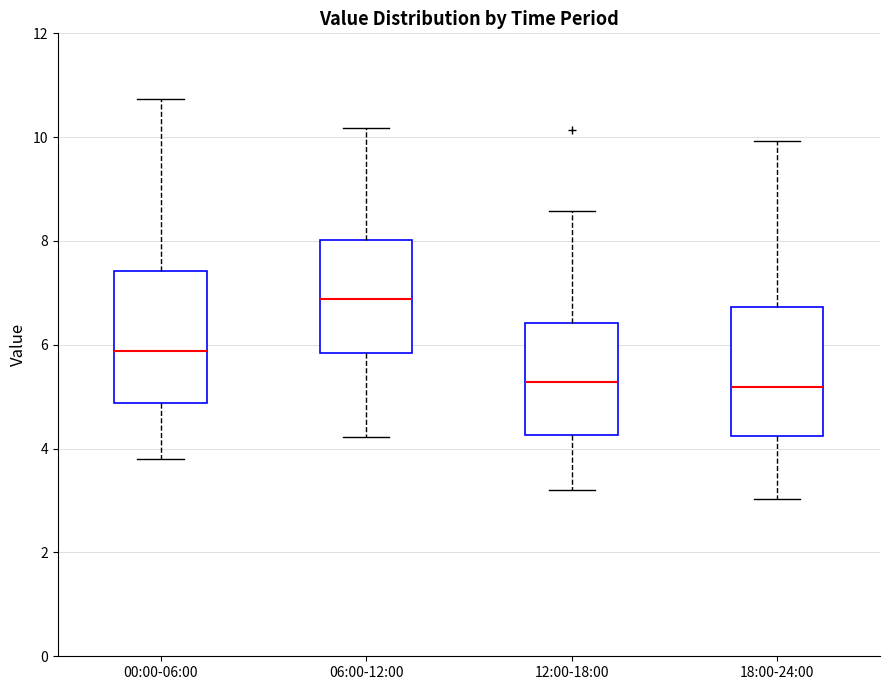

Where does the median line of the box for 12:00-18:00 sit on the y-axis? The values are not printed on the chart, so give them approximately, as read against the axis.

5.2